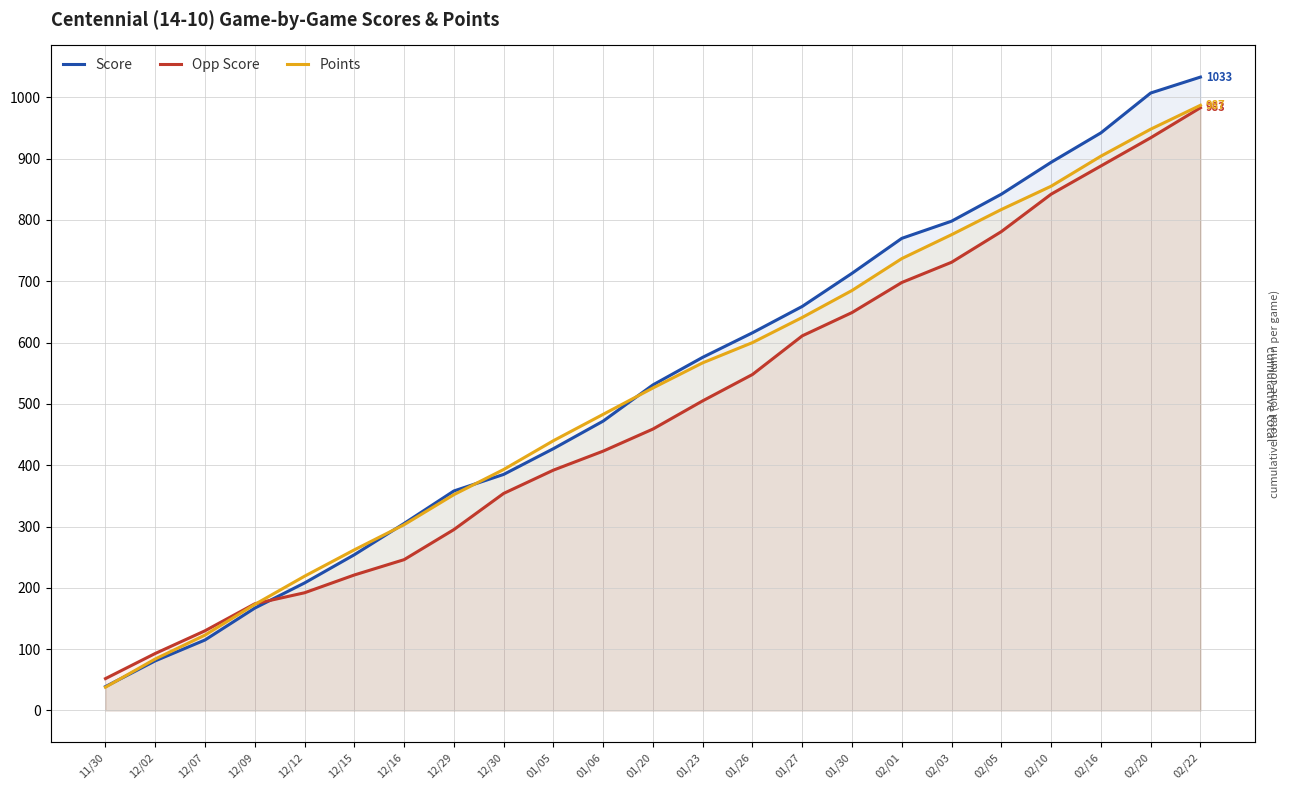

What position from the left is 02/05?

19